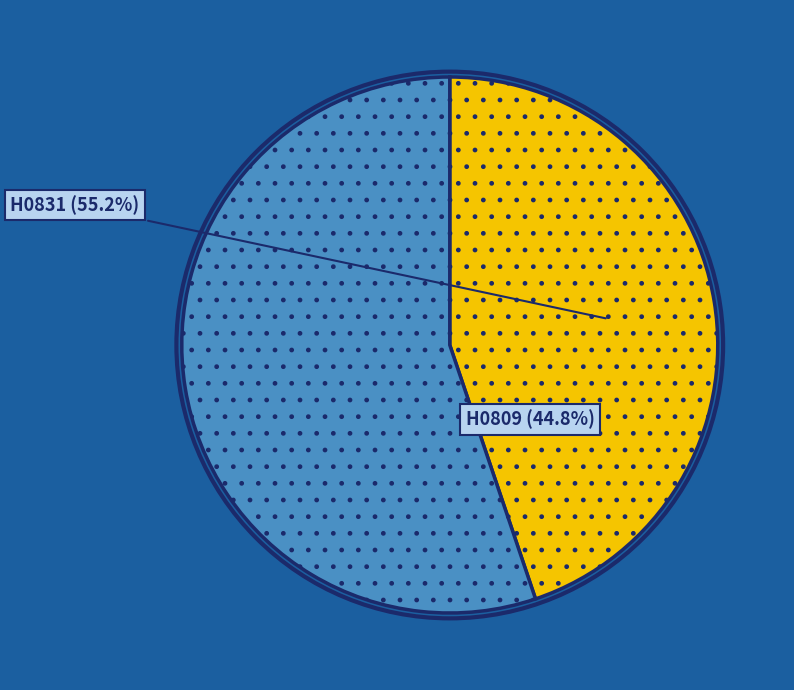

Is it true that 20 is 3% of the pie?

True